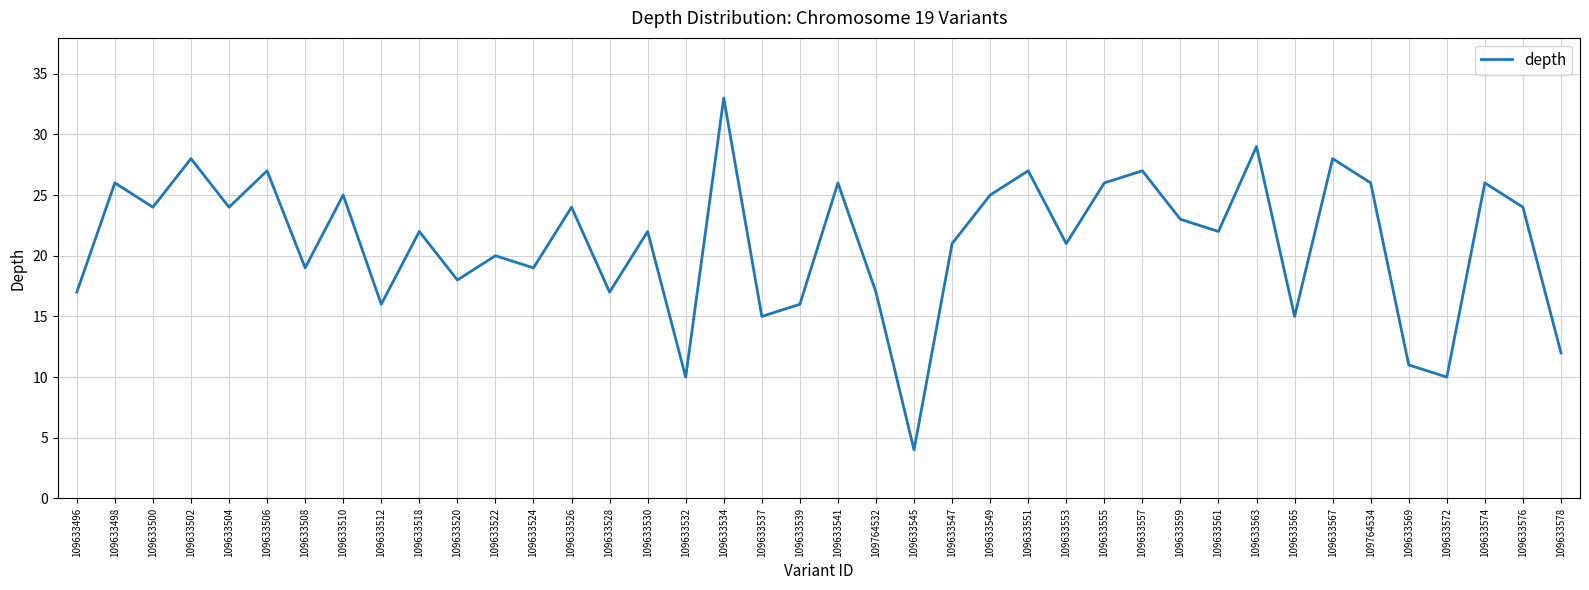

What is the difference between the values at 109633563 and 109633578?

17